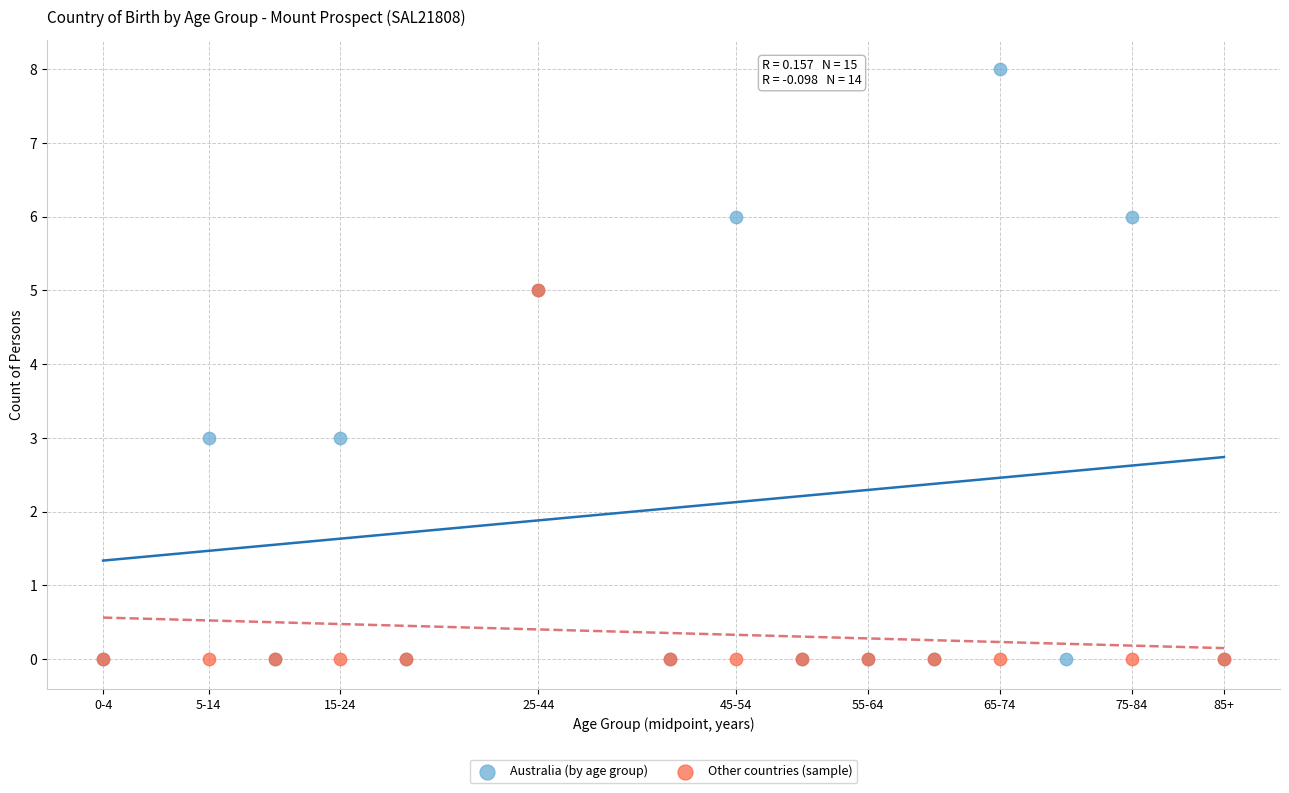

Which series reaches the maximum Y coordinate?

Australia (by age group)